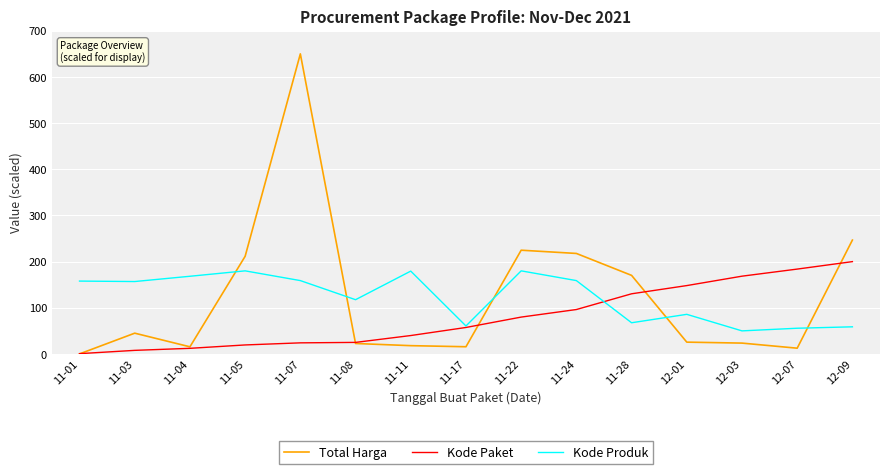

Which category has the lowest value in the Total Harga series?

11-01